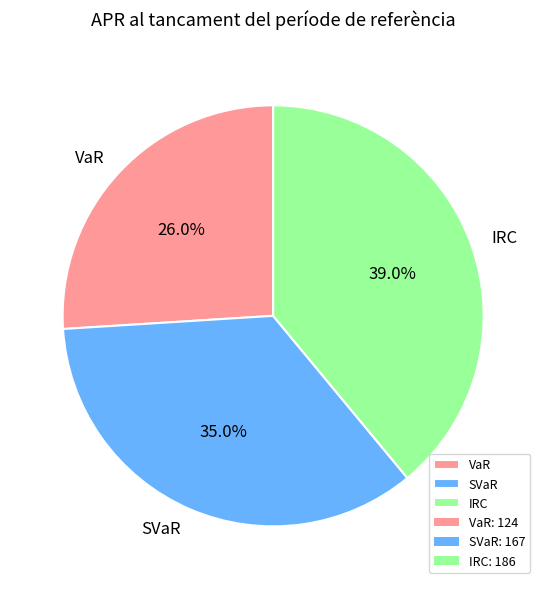

Does any single category account for the majority?

No